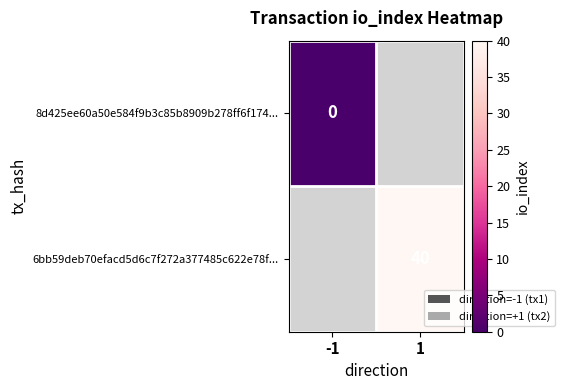

Is the value of 8d425ee60a50e584f9b3c85b8909b278ff6f174... at -1 greater than the value of 6bb59deb70efacd5d6c7f272a377485c622e78f... at 1?

No